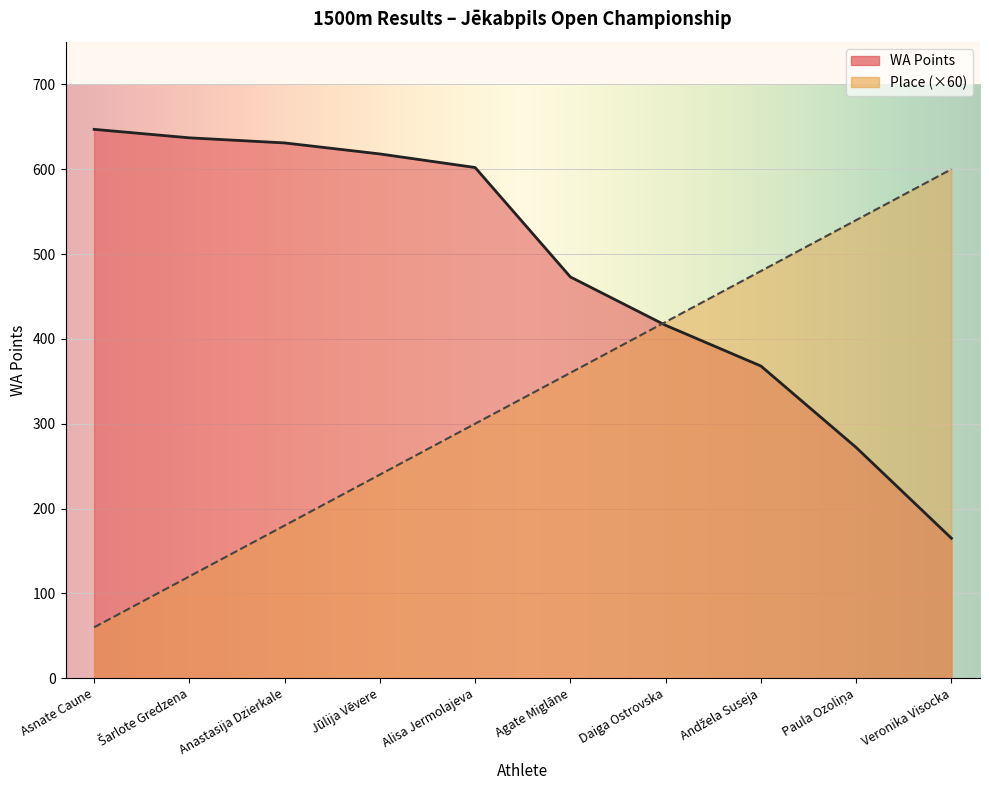

True or false: Place has a value of 120 at Šarlote Gredzena.

True